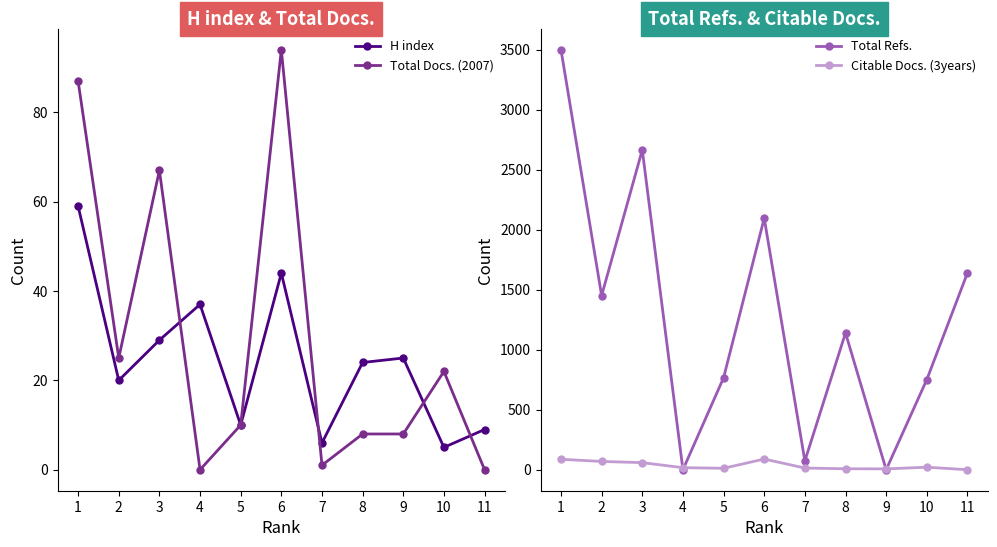

How many interior local peaks does the Total Refs. series have?

3